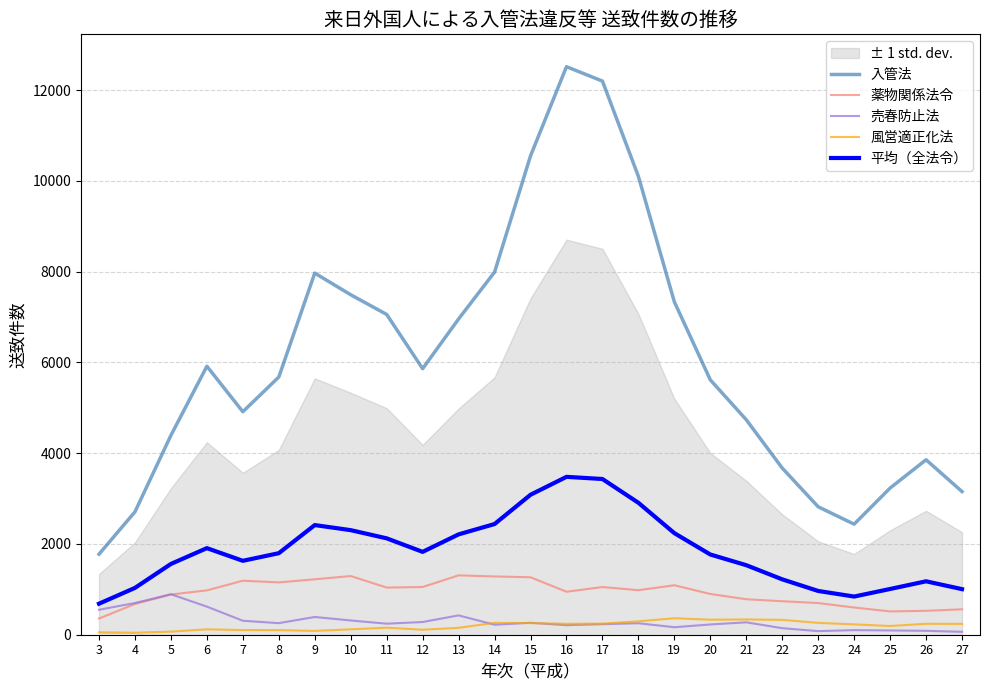

Reading left to right, transcribe all the data shown in this chart.

入管法: 3=1775.0	4=2708.0	5=4393.0	6=5916.0	7=4913.0	8=5678.0	9=7968.0	10=7491.0	11=7057.0	12=5862.0	13=6958.0	14=7990.0	15=10550.0	16=12516.0	17=12199.0	18=10100.0	19=7335.0	20=5616.0	21=4737.0	22=3672.0	23=2819.0	24=2436.0	25=3232.0	26=3855.0	27=3154.0
薬物関係法令: 3=357.0	4=677.0	5=886.0	6=977.0	7=1190.0	8=1153.0	9=1221.0	10=1293.0	11=1039.0	12=1051.0	13=1308.0	14=1284.0	15=1266.0	16=947.0	17=1050.0	18=981.0	19=1090.0	20=898.0	21=782.0	22=738.0	23=698.0	24=600.0	25=513.0	26=527.0	27=560.0
売春防止法: 3=550.0	4=699.0	5=892.0	6=619.0	7=308.0	8=255.0	9=391.0	10=314.0	11=243.0	12=280.0	13=426.0	14=220.0	15=263.0	16=210.0	17=232.0	18=253.0	19=165.0	20=226.0	21=273.0	22=144.0	23=79.0	24=101.0	25=94.0	26=86.0	27=64.0
風営適正化法: 3=53.0	4=44.0	5=68.0	6=119.0	7=103.0	8=101.0	9=84.0	10=119.0	11=155.0	12=110.0	13=152.0	14=262.0	15=256.0	16=241.0	17=244.0	18=295.0	19=363.0	20=331.0	21=336.0	22=327.0	23=261.0	24=228.0	25=192.0	26=241.0	27=239.0
平均（全法令）: 3=683.8	4=1032.0	5=1559.8	6=1907.8	7=1628.5	8=1796.8	9=2416.0	10=2304.2	11=2123.5	12=1825.8	13=2211.0	14=2439.0	15=3083.8	16=3478.5	17=3431.2	18=2907.2	19=2238.2	20=1767.8	21=1532.0	22=1220.2	23=964.2	24=841.2	25=1007.8	26=1177.2	27=1004.2